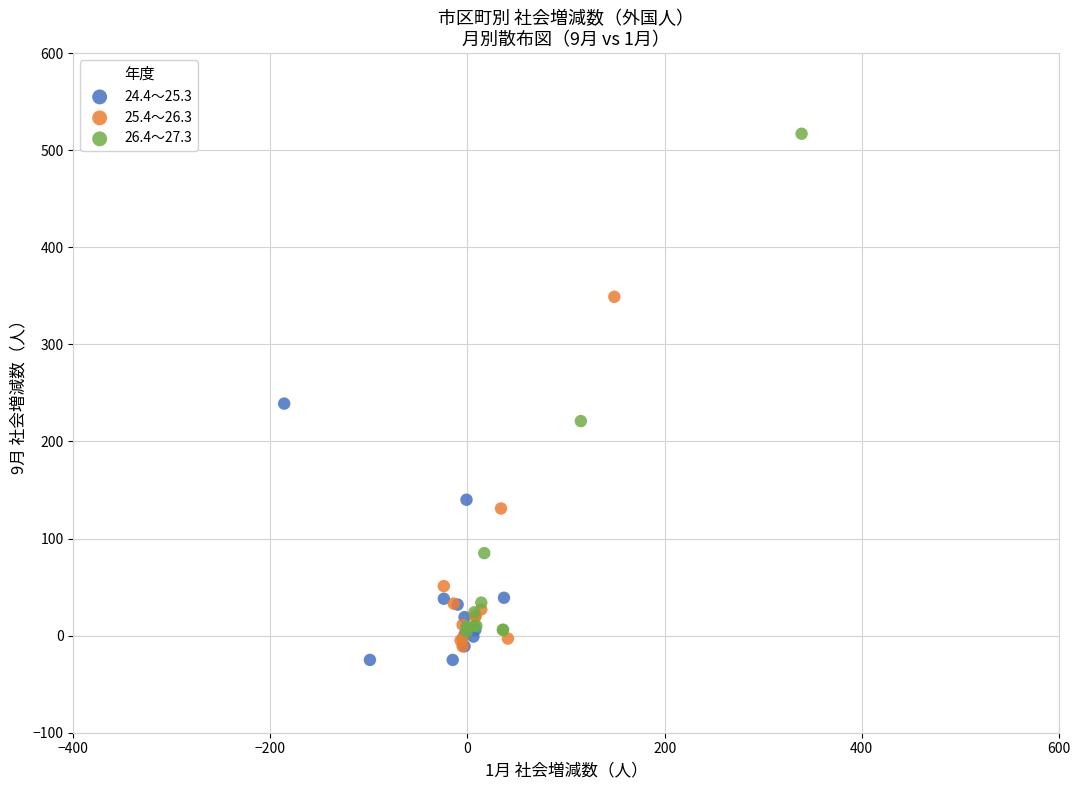

Which series contains the highest Y value?

26.4～27.3